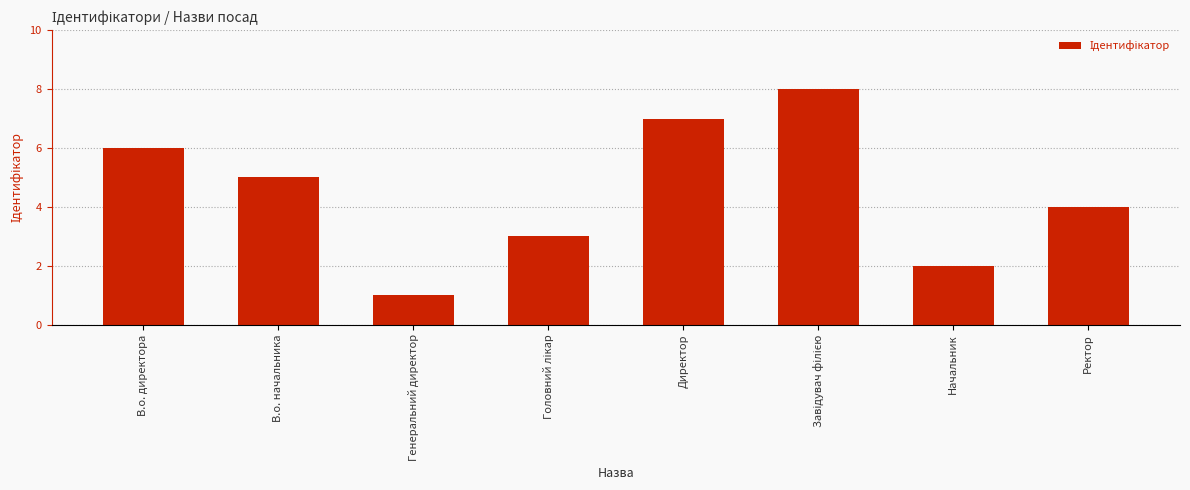

Which has a higher value, Начальник or Ректор?

Ректор